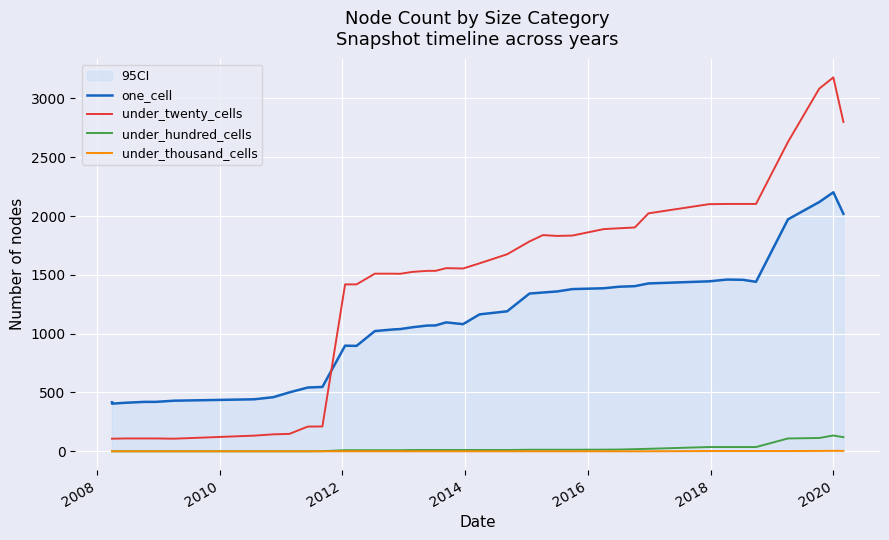

Which series has the largest total across all categories?

under_twenty_cells